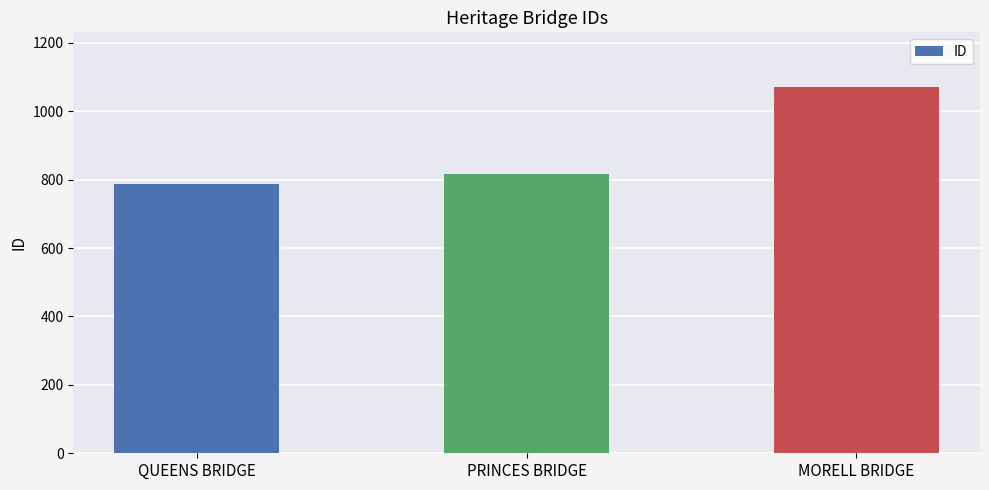

What is the label of the 2nd bar from the right?

PRINCES BRIDGE